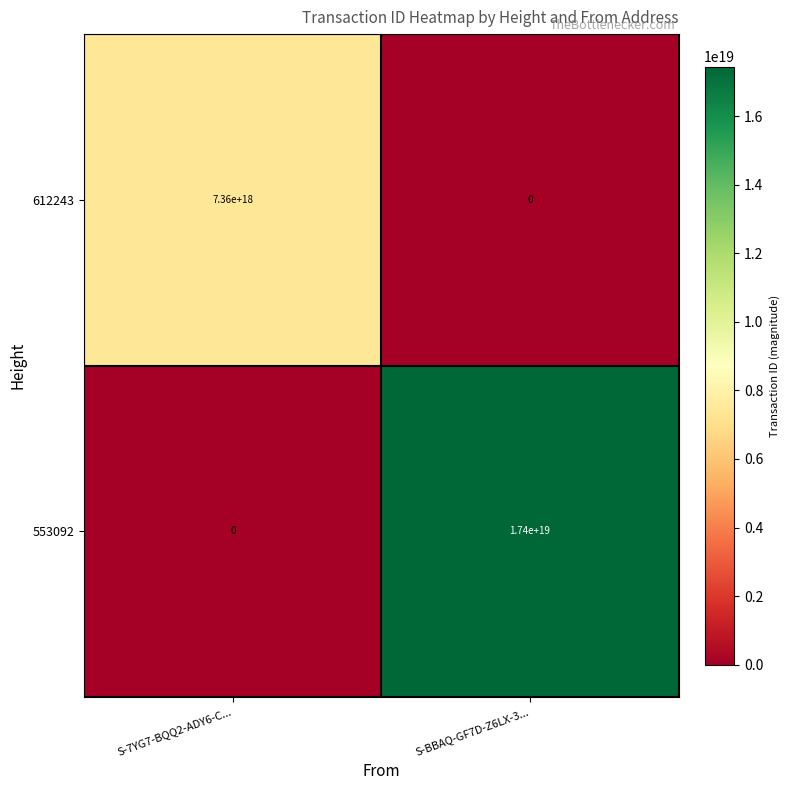

Which series has the largest range (max minus min)?

553092